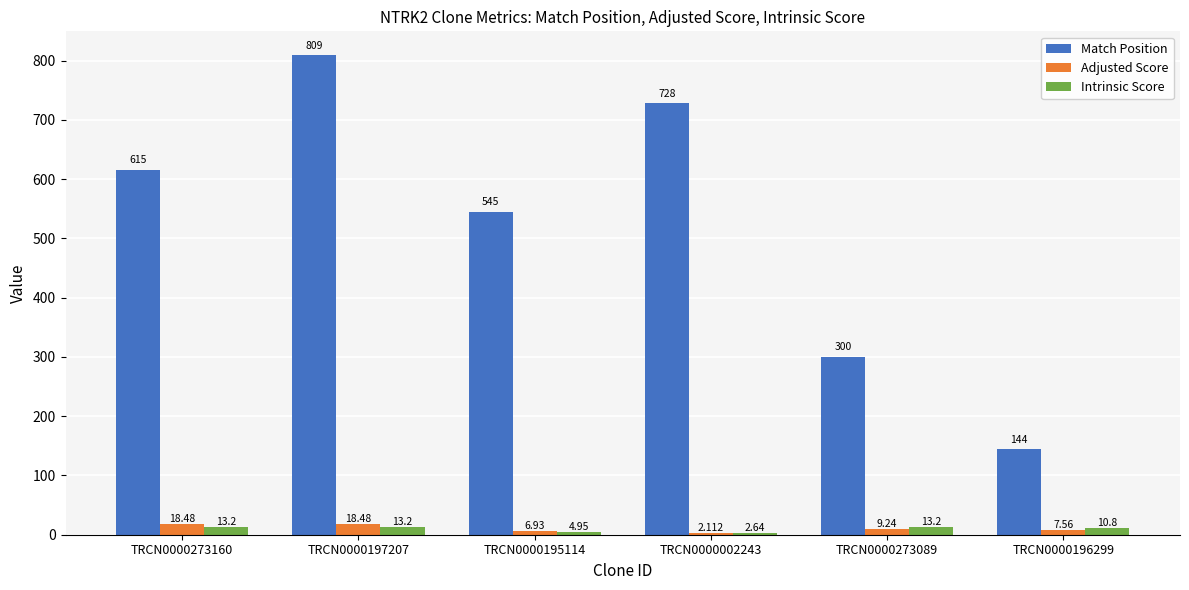

Is the value of Intrinsic Score at TRCN0000197207 greater than the value of Adjusted Score at TRCN0000273160?

No